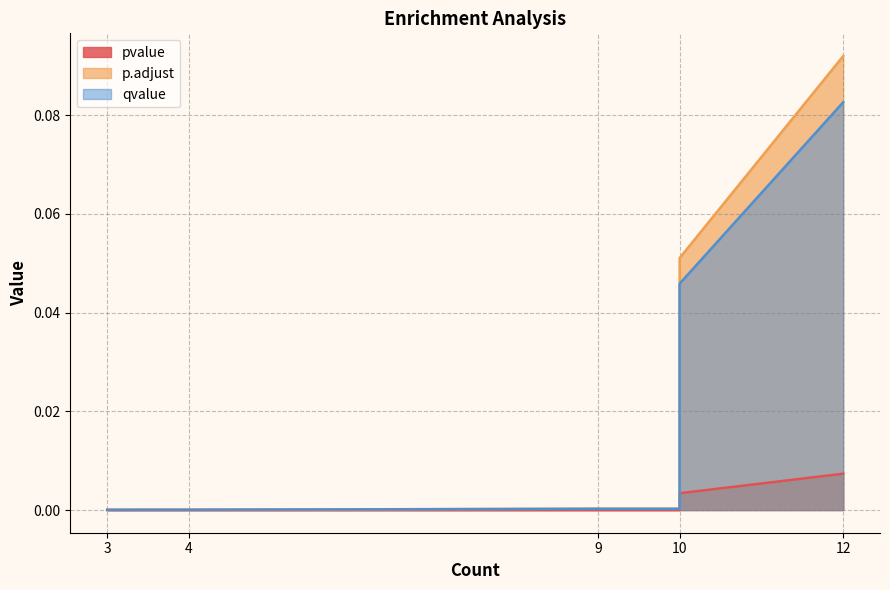

What is the greatest value displayed?

0.1